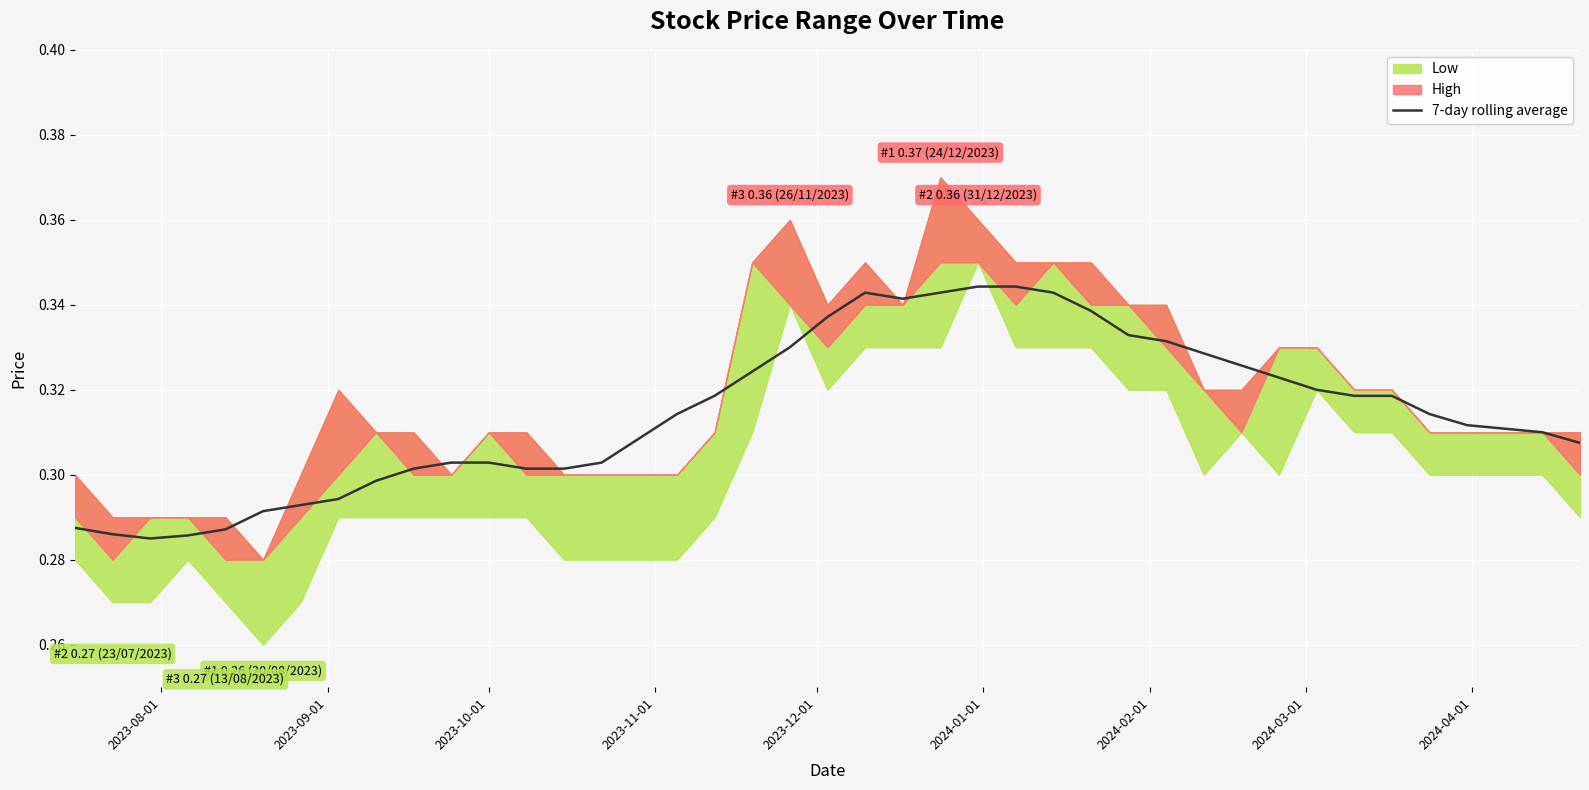

What is the value of the 16th point from the left?

0.3